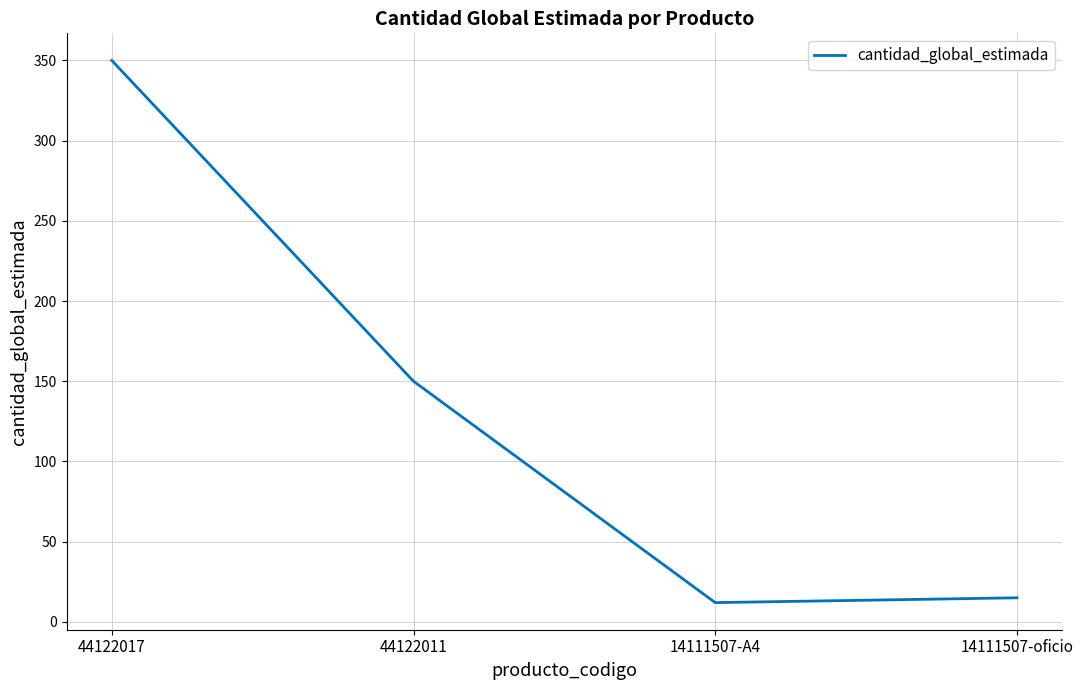

True or false: the data has more than 0 interior local peaks.

False